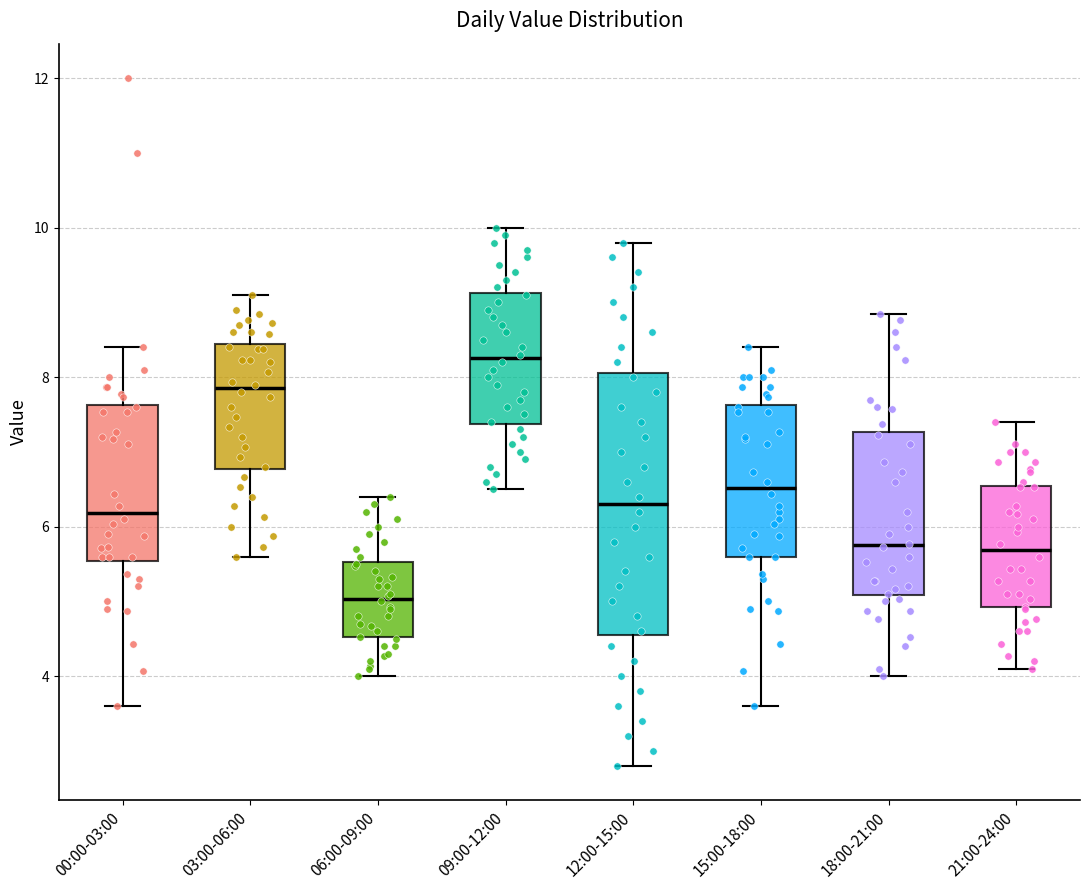

Where is the lower edge of the box for 21:00-24:00 on the y-axis? The values are not printed on the chart, so give them approximately, as read against the axis.

5.0